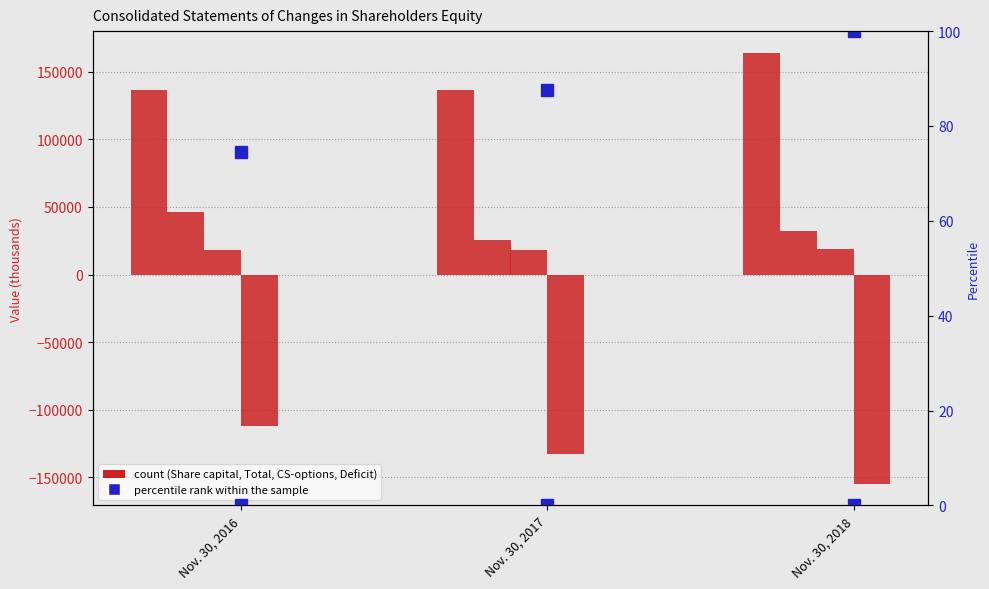

What is the value of the Contributed surplus - options [Member] bar at the 2nd from the left?

18402.0